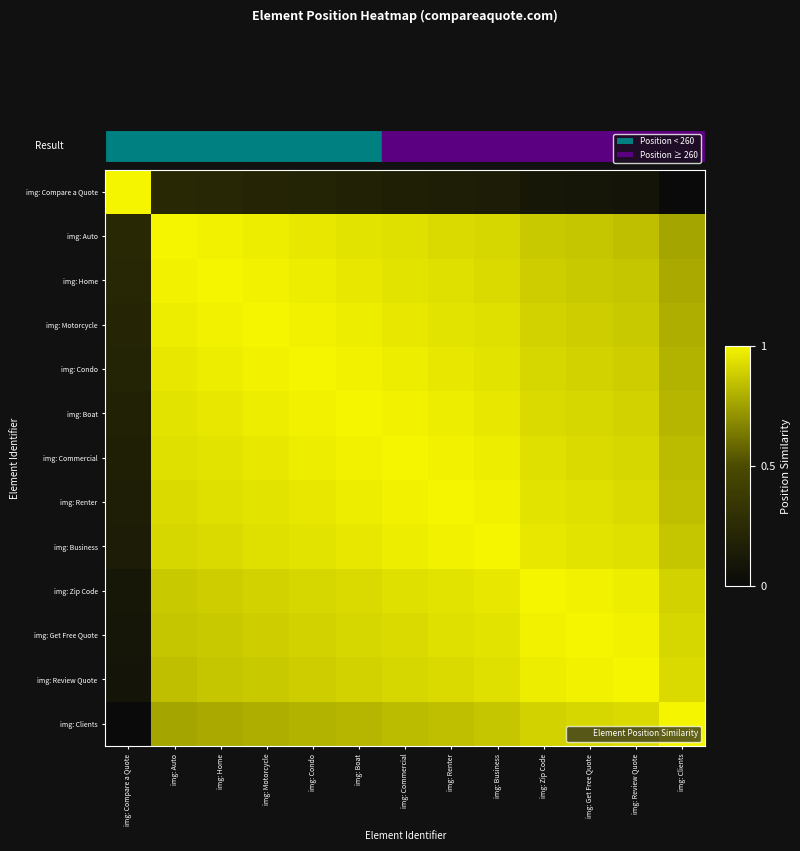

Which label corresponds to the largest value in the chart?

img: Compare a Quote